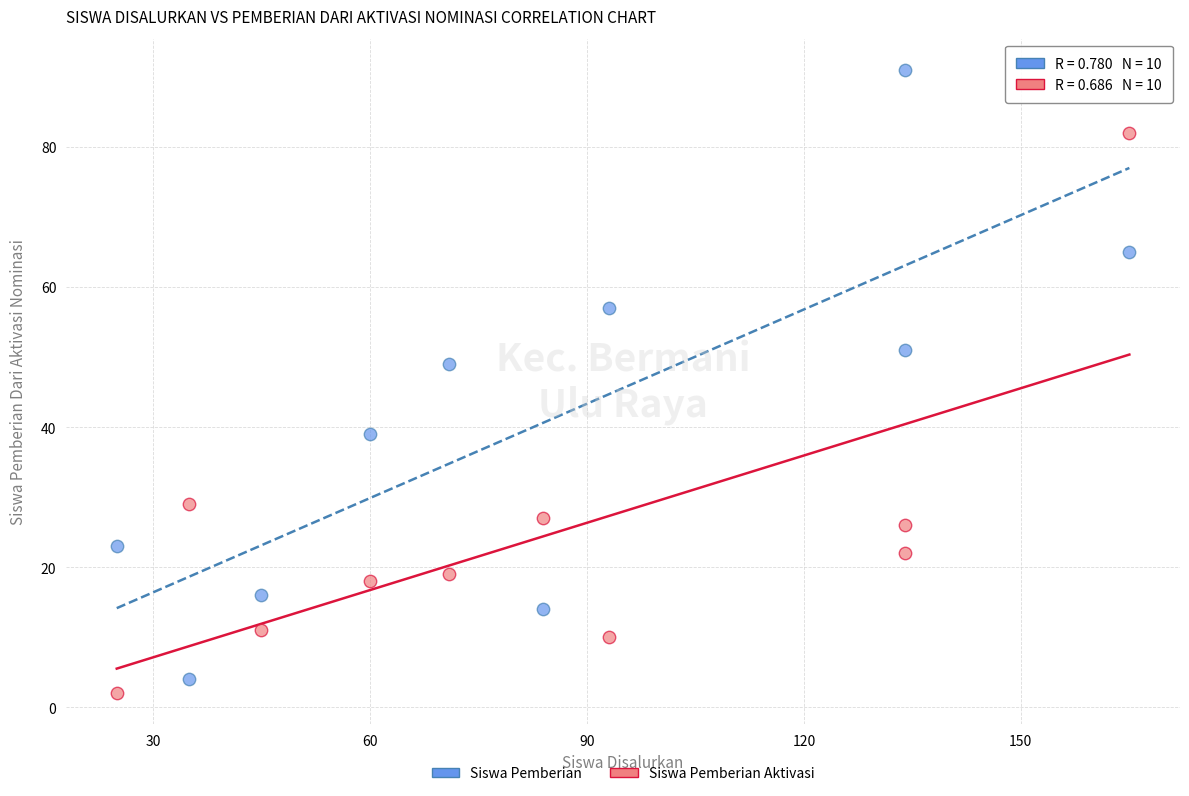

Across all series, what Y value is closest to 46?

49